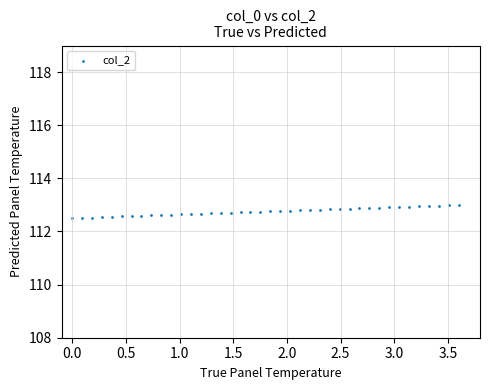

What is the range of X values (max minus min)?

3.6